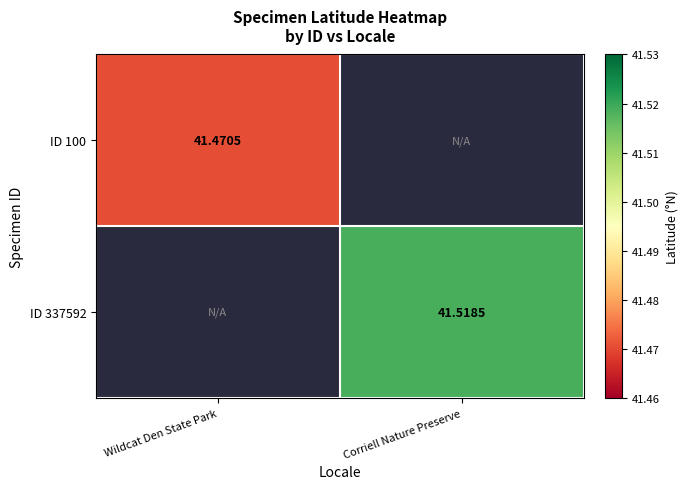

What is the maximum value shown in the chart?

41.5